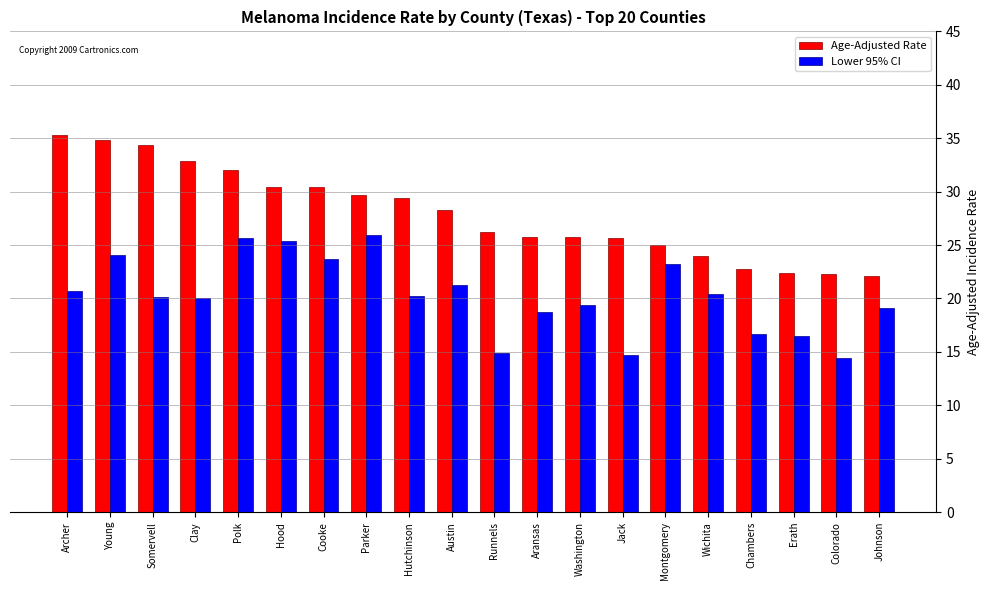

Is it true that Age-Adjusted Rate equals 57.6 at Clay?

False